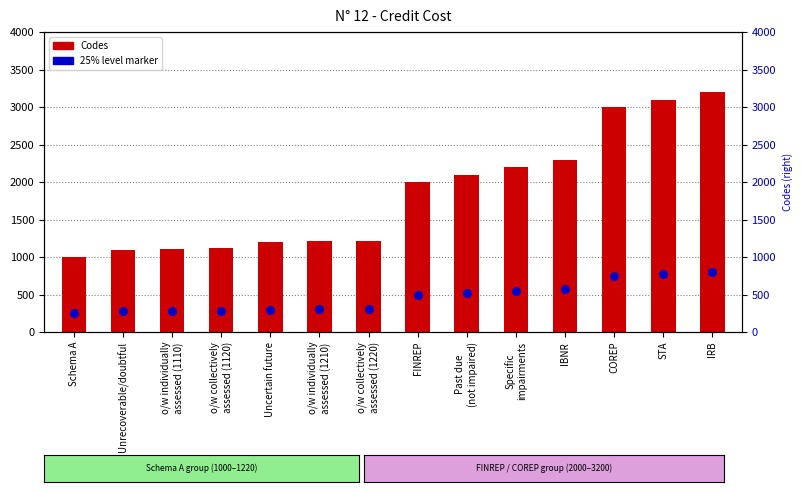

Which series has the largest total across all categories?

Codes